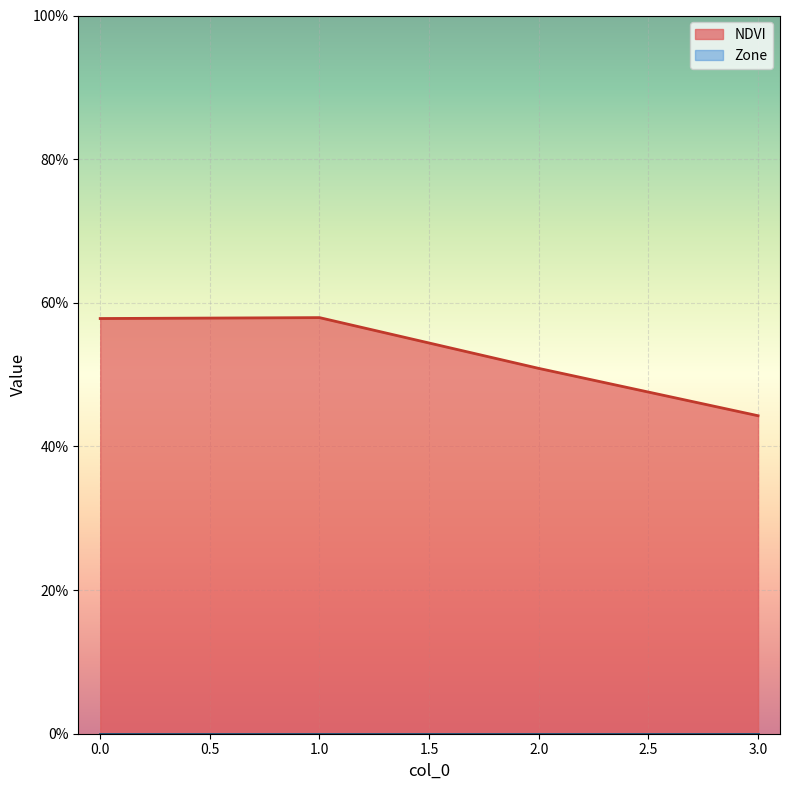

Reading left to right, transcribe all the data shown in this chart.

0=0.6	1=0.6	2=0.5	3=0.4